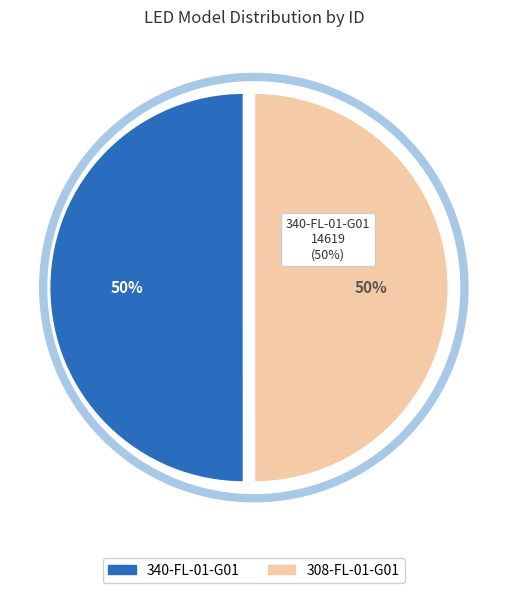

What percentage is the 308-FL-01-G01 slice, to the nearest percent?

50%